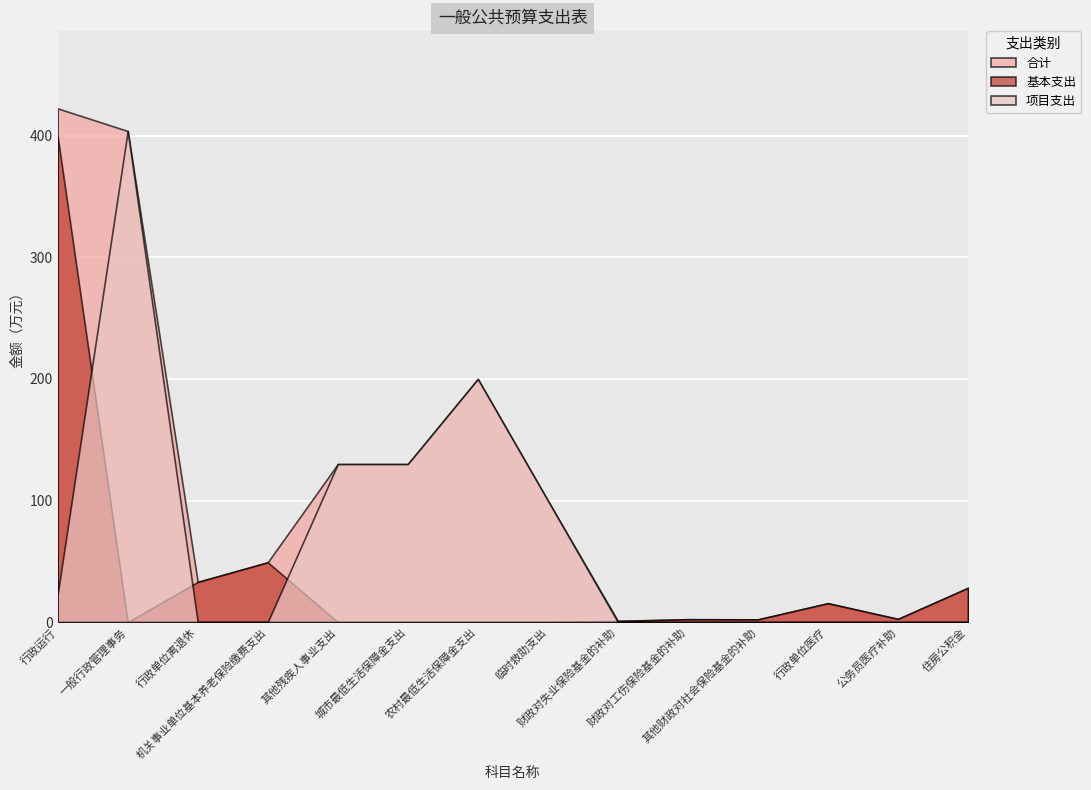

At which category does 项目支出 reach its first local peak?

一般行政管理事务